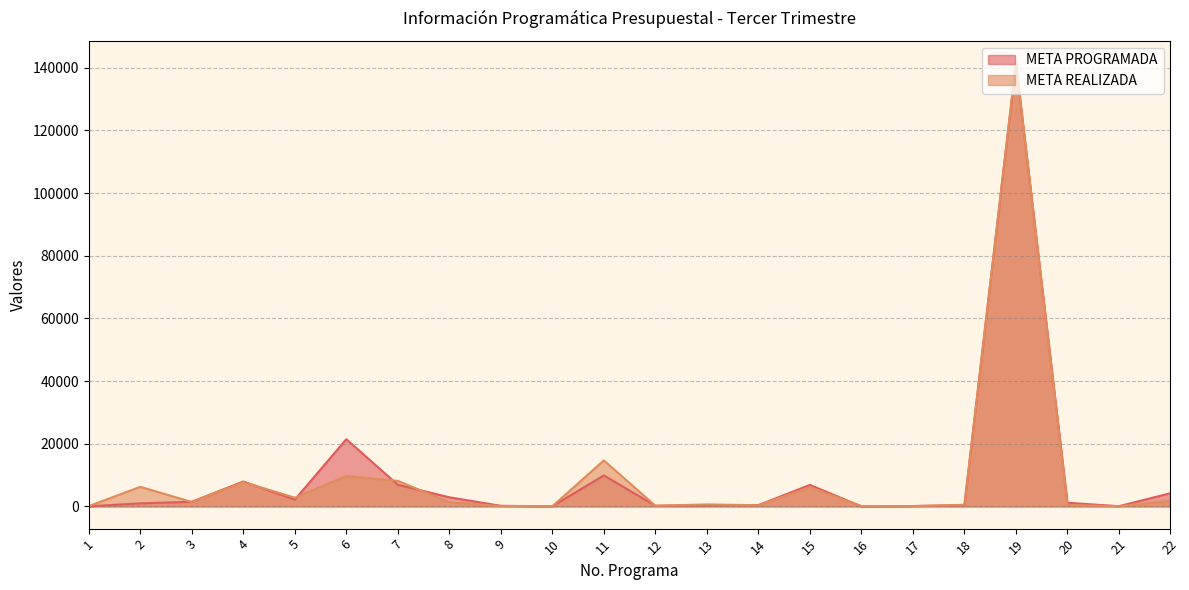

Count the number of categories in the chart.

22